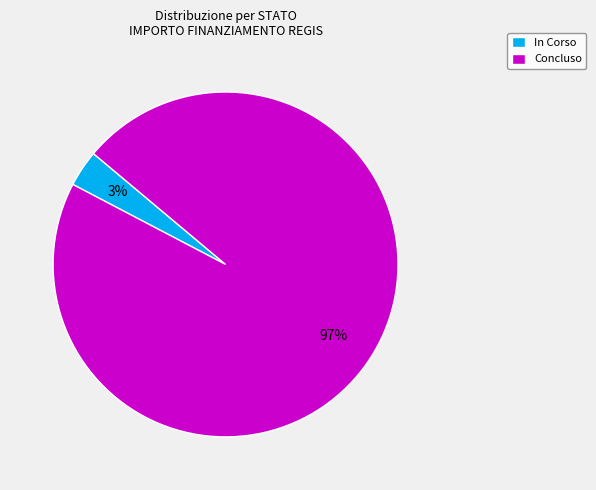

Count the number of slices in the pie.

2